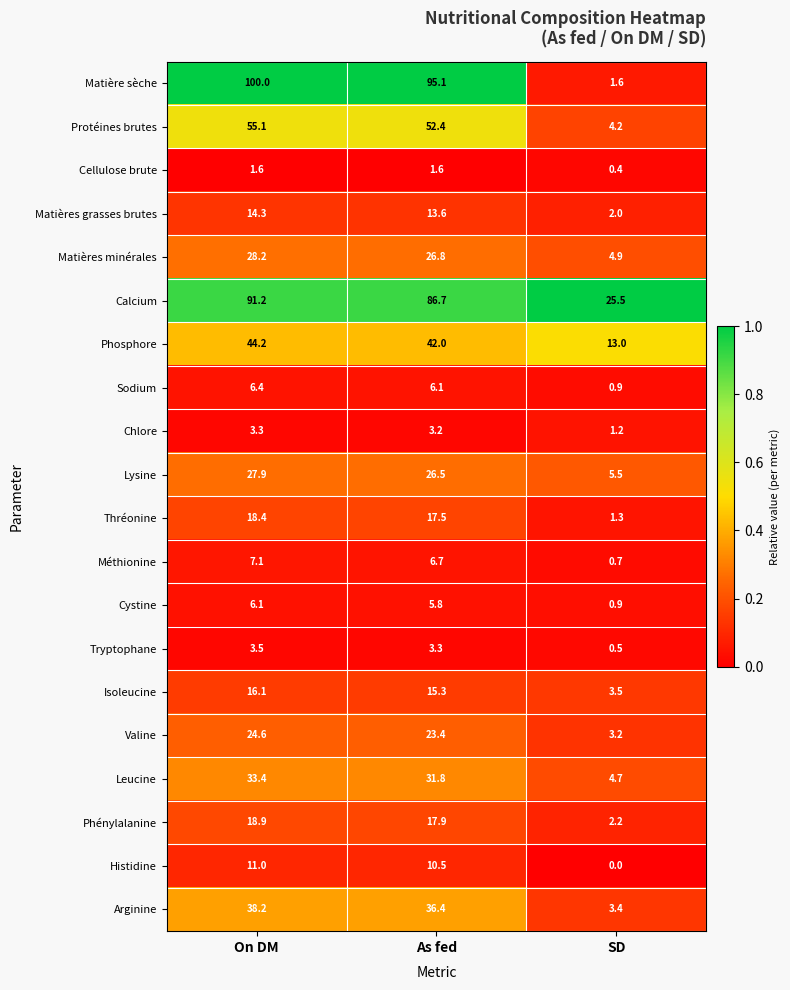

The Calcium series shows 86.7 at As fed. True or false?

True